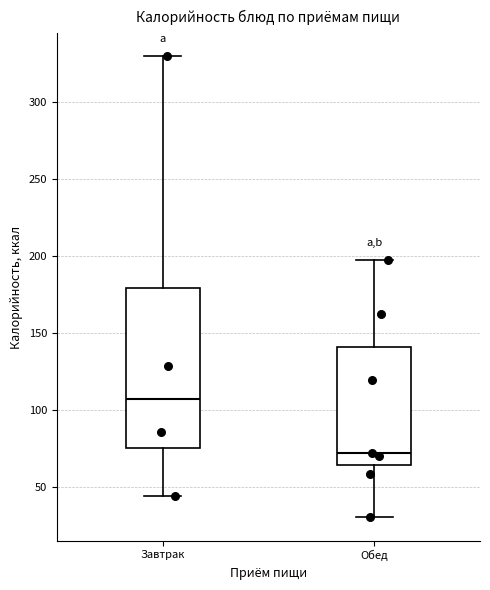

Reading left to right, transcribe this box plot: for each box, give where its median line is, the range the box spans, and where its two whiskers end, as read against the y-axis. The values are not printed on the chart, so give them approximately, as read against the axis.

Завтрак: median 110, box 75 to 180, whiskers 45 to 330
Обед: median 75, box 65 to 140, whiskers 30 to 195